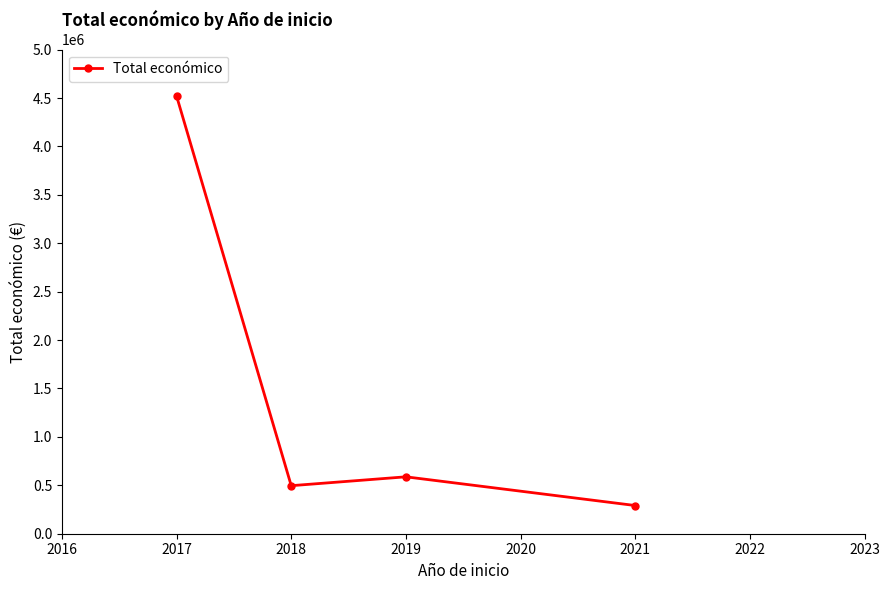

Between 2017 and 2021, which is larger?

2017